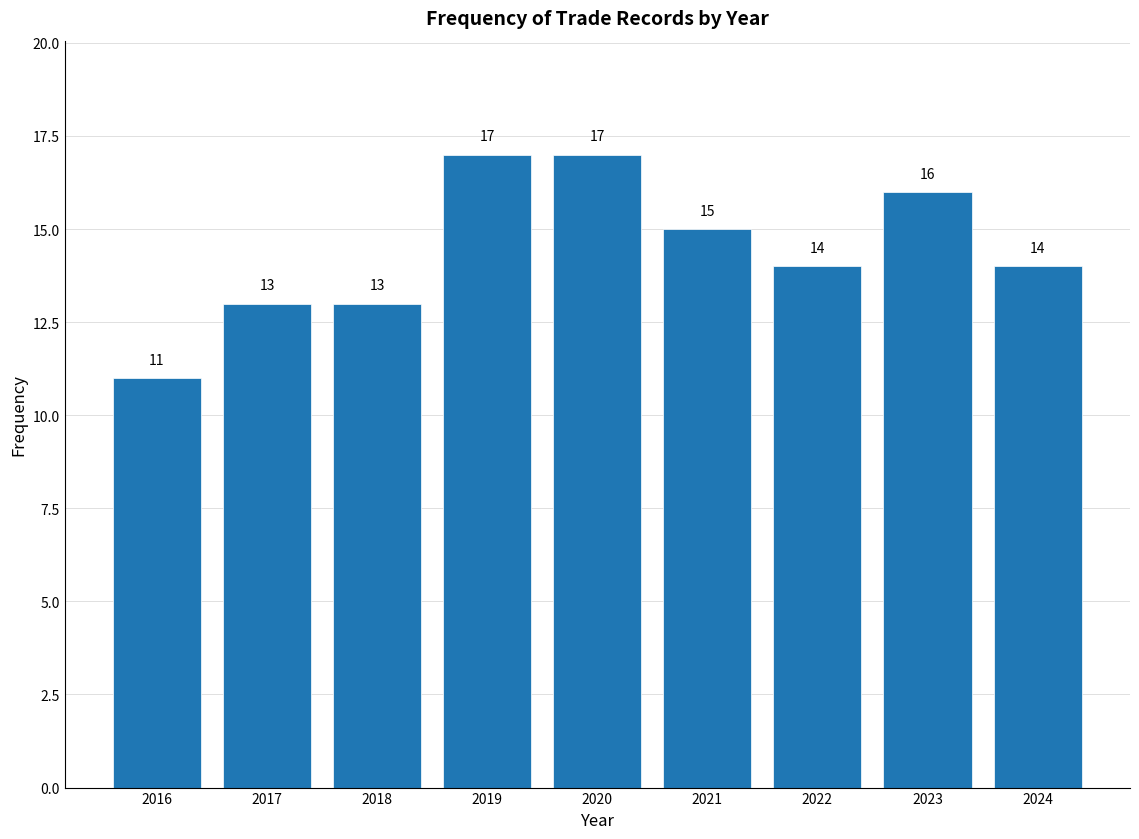

Reading left to right, extract all data points from this chart.

2016=11	2017=13	2018=13	2019=17	2020=17	2021=15	2022=14	2023=16	2024=14